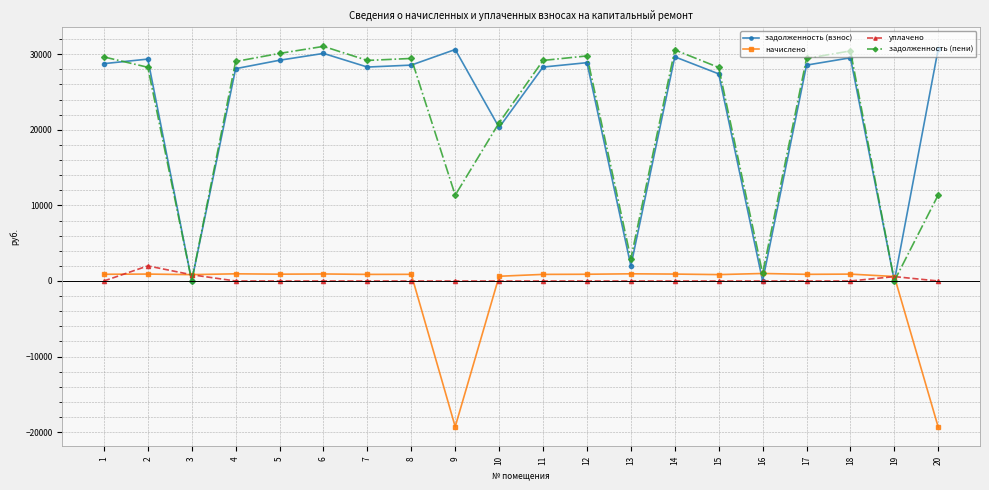

Between 8 and 16, which series saw the biggest shift?

задолженность (взнос)